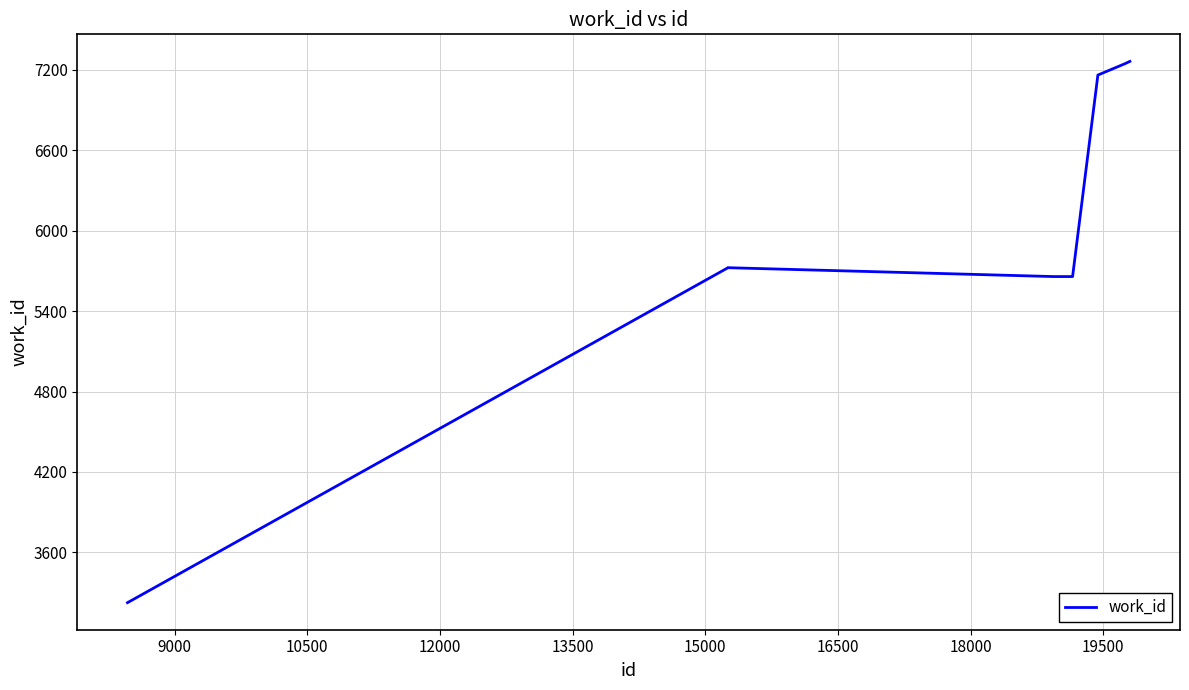

What is the minimum value shown in the chart?

3224